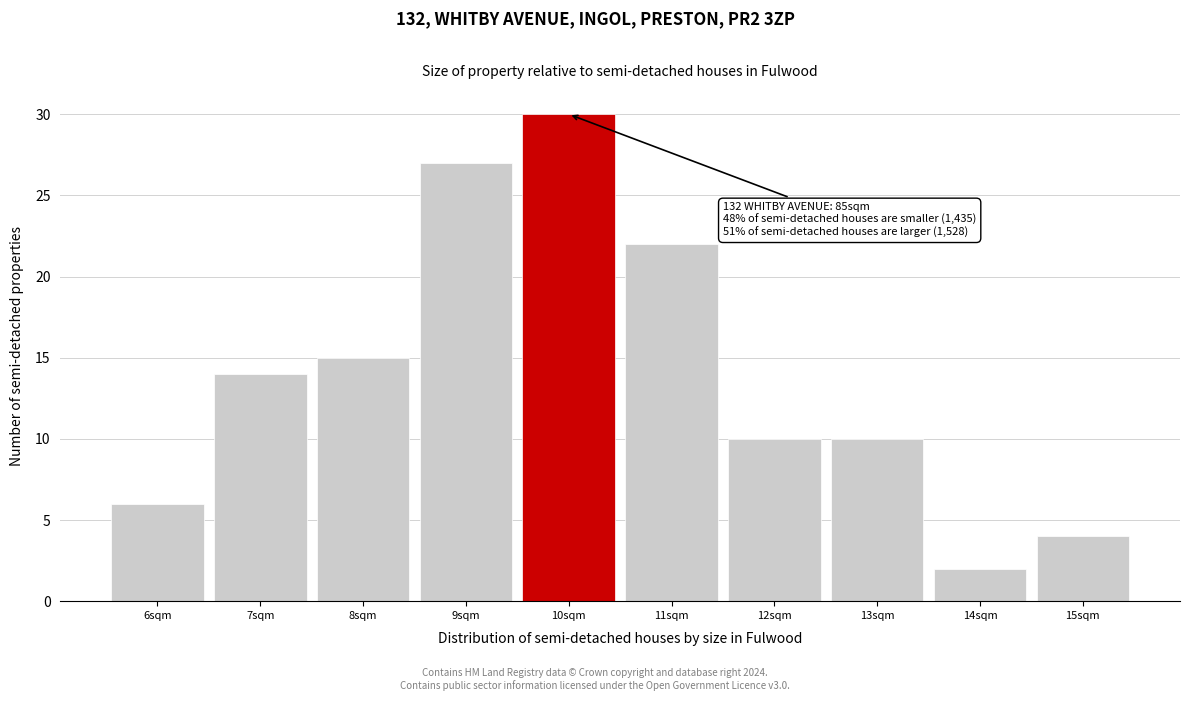

Which range on the x-axis has the tallest bar?

9.5 to 10.5